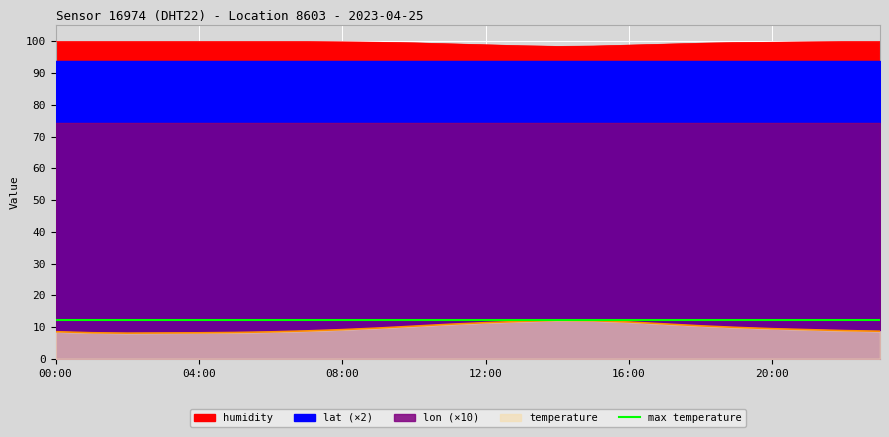

What is the value of the temperature point at the 14th from the left?

11.8